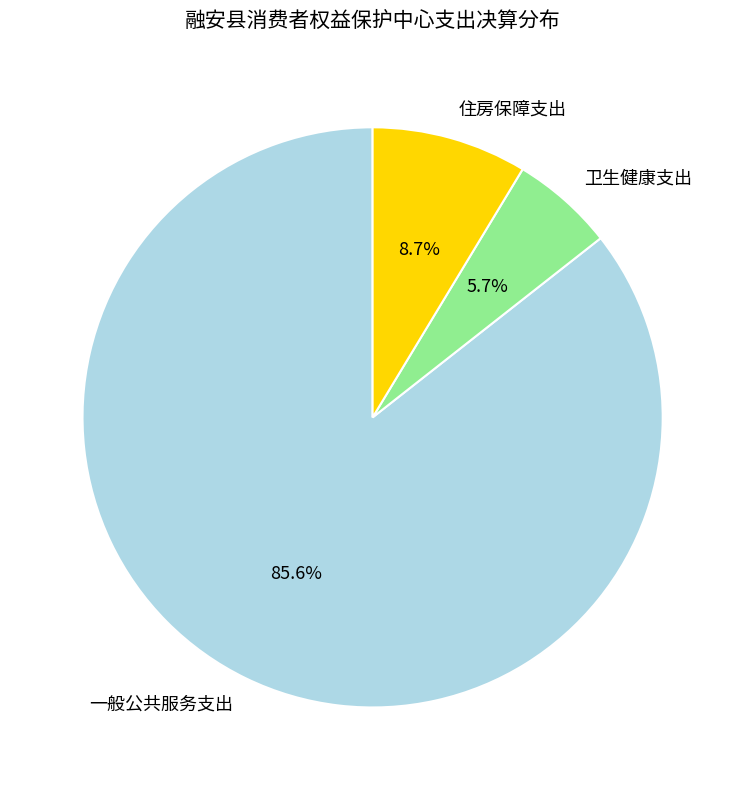

Is the sum of 卫生健康支出 and 一般公共服务支出 greater than half?

Yes